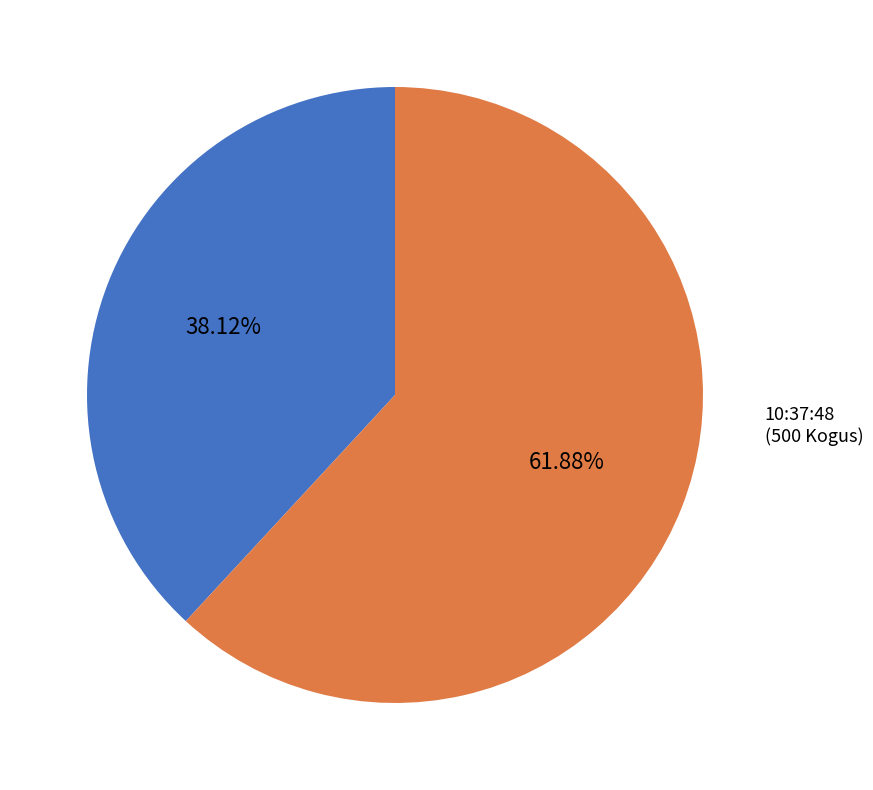

Is there any slice that represents more than half of the pie?

Yes